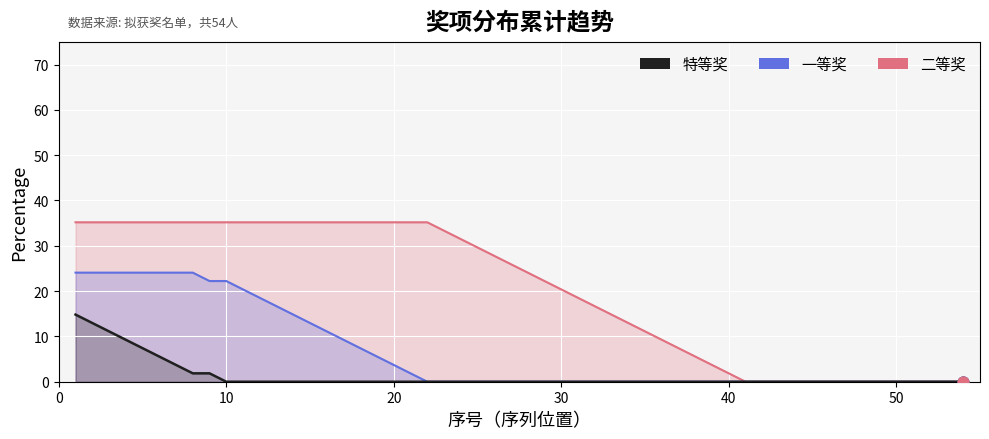

Is the value of 二等奖 at 7 greater than the value of 特等奖 at 1?

Yes